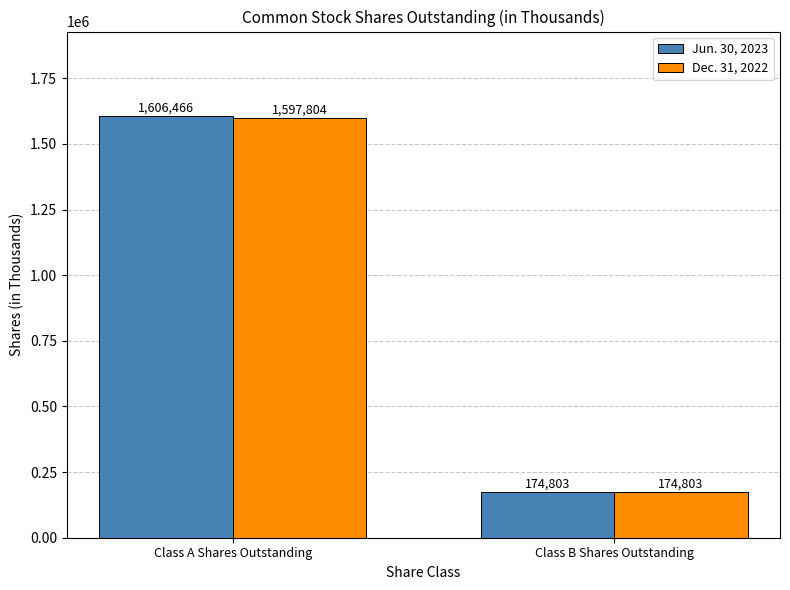

Reading left to right, what are all the values shown in this chart?

Jun. 30, 2023: 1606466	174803
Dec. 31, 2022: 1597804	174803